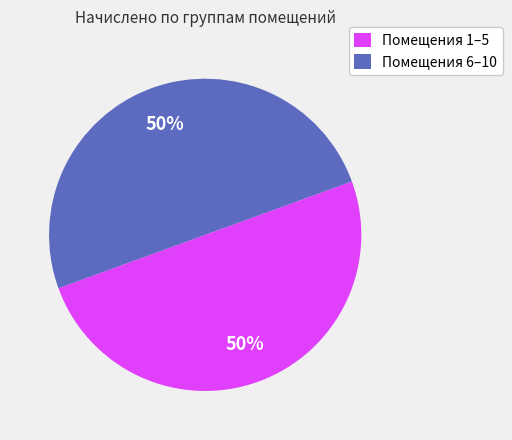

Count the number of slices in the pie.

2